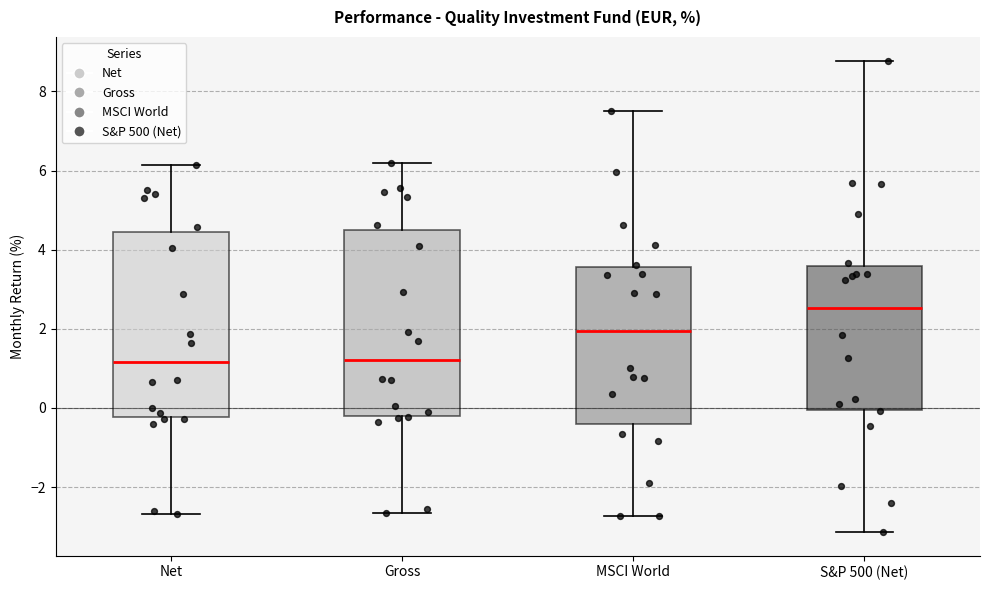

Where is the lower edge of the box for MSCI World on the y-axis? The values are not printed on the chart, so give them approximately, as read against the axis.

-0.4